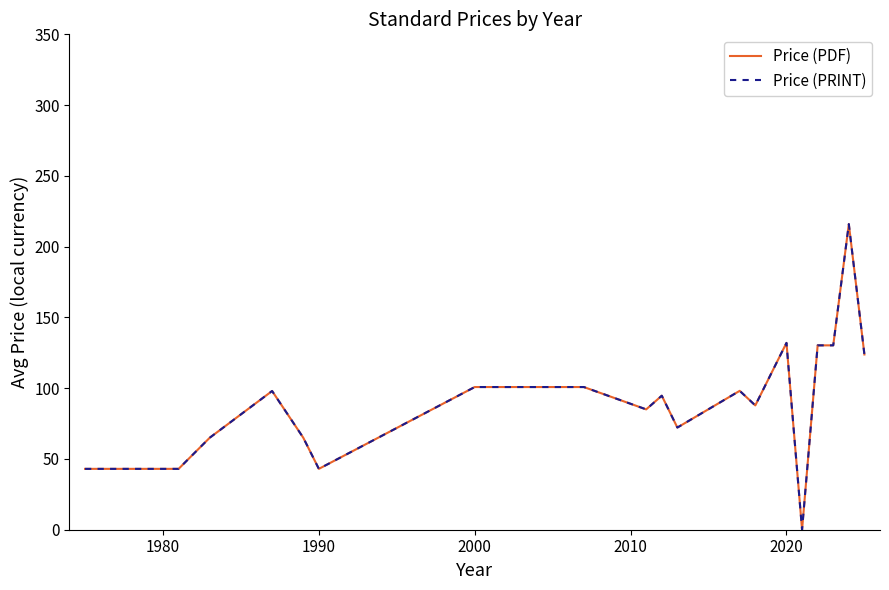

How many lines are shown in the chart?

2